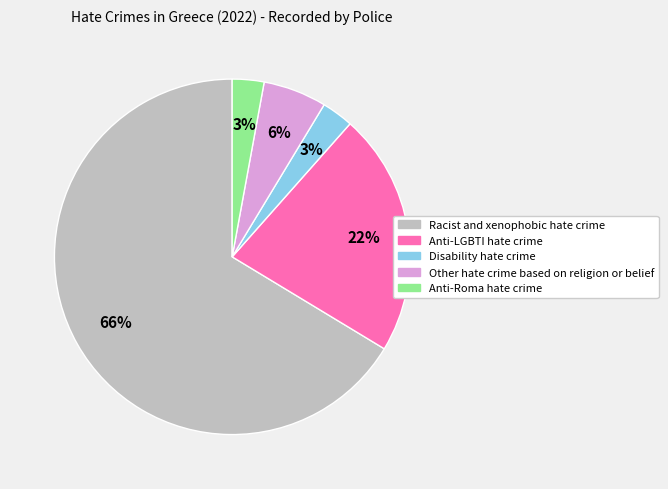

Which has a higher value, Anti-Roma hate crime or Racist and xenophobic hate crime?

Racist and xenophobic hate crime